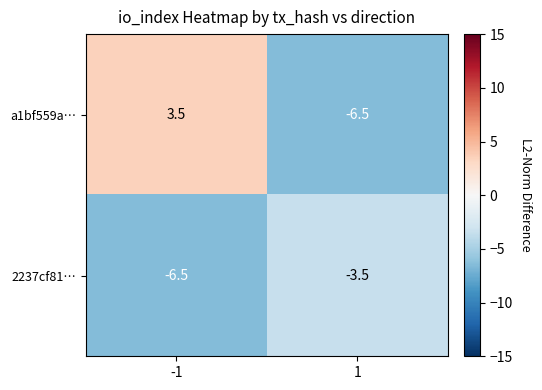

Which series has the largest total across all categories?

a1bf559a…